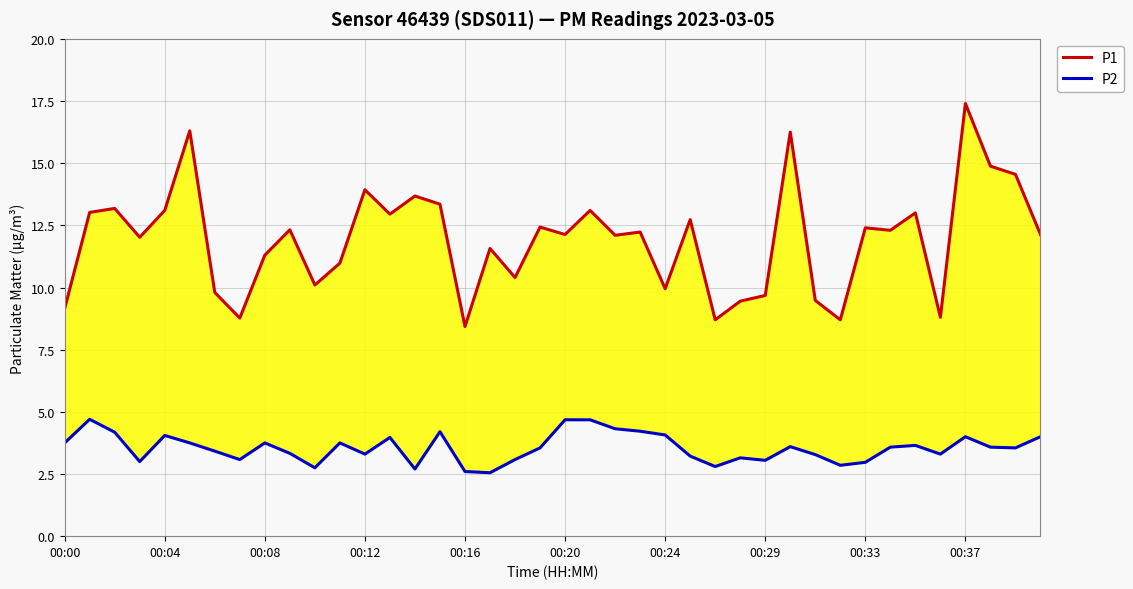

Reading left to right, extract all data points from this chart.

P1: 9.2	13.0	13.2	12.0	13.1	16.3	9.8	8.8	11.3	12.3	10.1	11.0	13.9	12.9	13.7	13.3	8.4	11.6	10.4	12.4	12.1	13.1	12.1	12.2	9.9	12.7	8.7	9.4	9.7	16.2	9.5	8.7	12.4	12.3	13.0	8.8	17.4	14.9	14.6	12.1
P2: 3.8	4.7	4.2	3.0	4.0	3.8	3.4	3.1	3.8	3.3	2.8	3.8	3.3	4.0	2.7	4.2	2.6	2.5	3.1	3.5	4.7	4.7	4.3	4.2	4.1	3.2	2.8	3.1	3.0	3.6	3.3	2.9	3.0	3.6	3.6	3.3	4.0	3.6	3.5	4.0